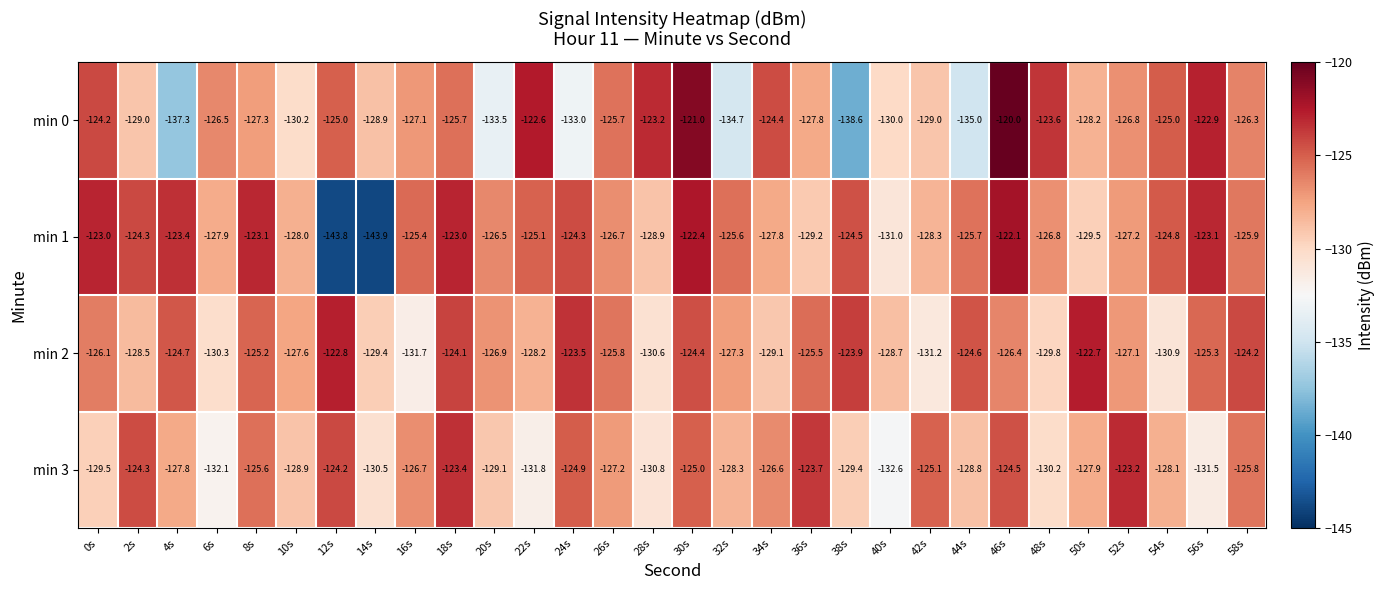

How many data points does each series have?

30